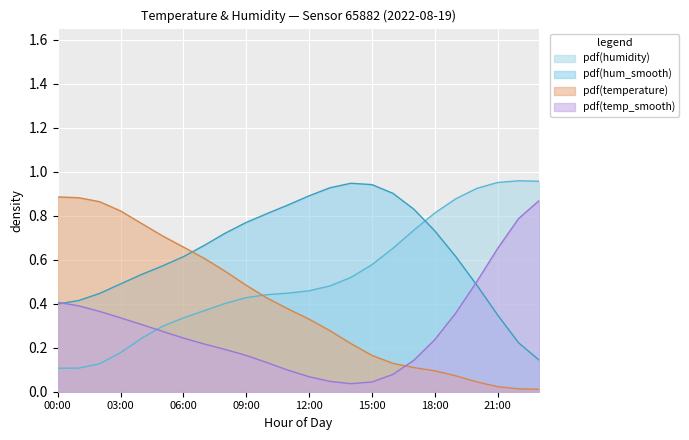

At which category does humidity reach its first local peak?

22:00